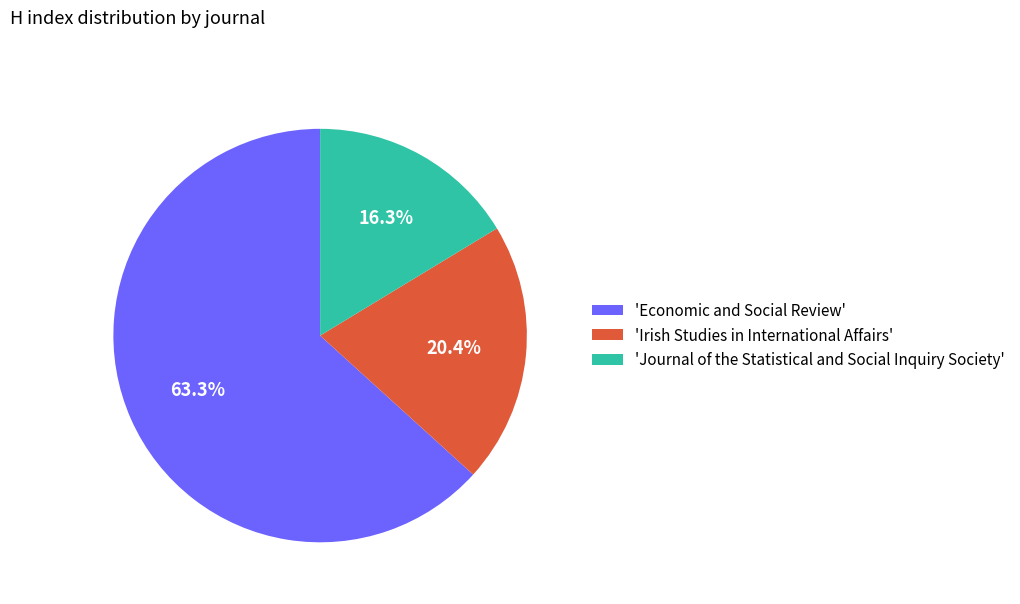

Does any single category account for the majority?

Yes